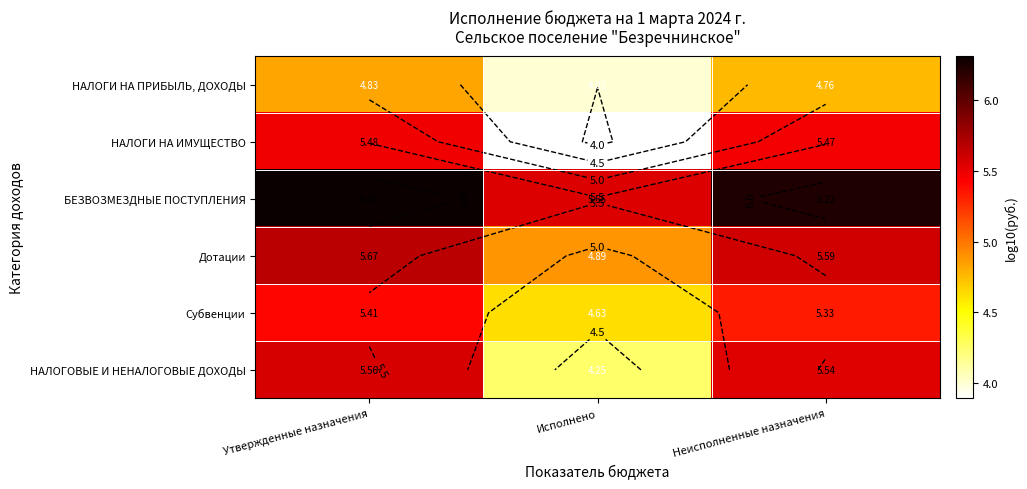

Rank the categories by НАЛОГОВЫЕ И НЕНАЛОГОВЫЕ ДОХОДЫ value from lowest to highest.

Исполнено, Неисполненные назначения, Утвержденные назначения